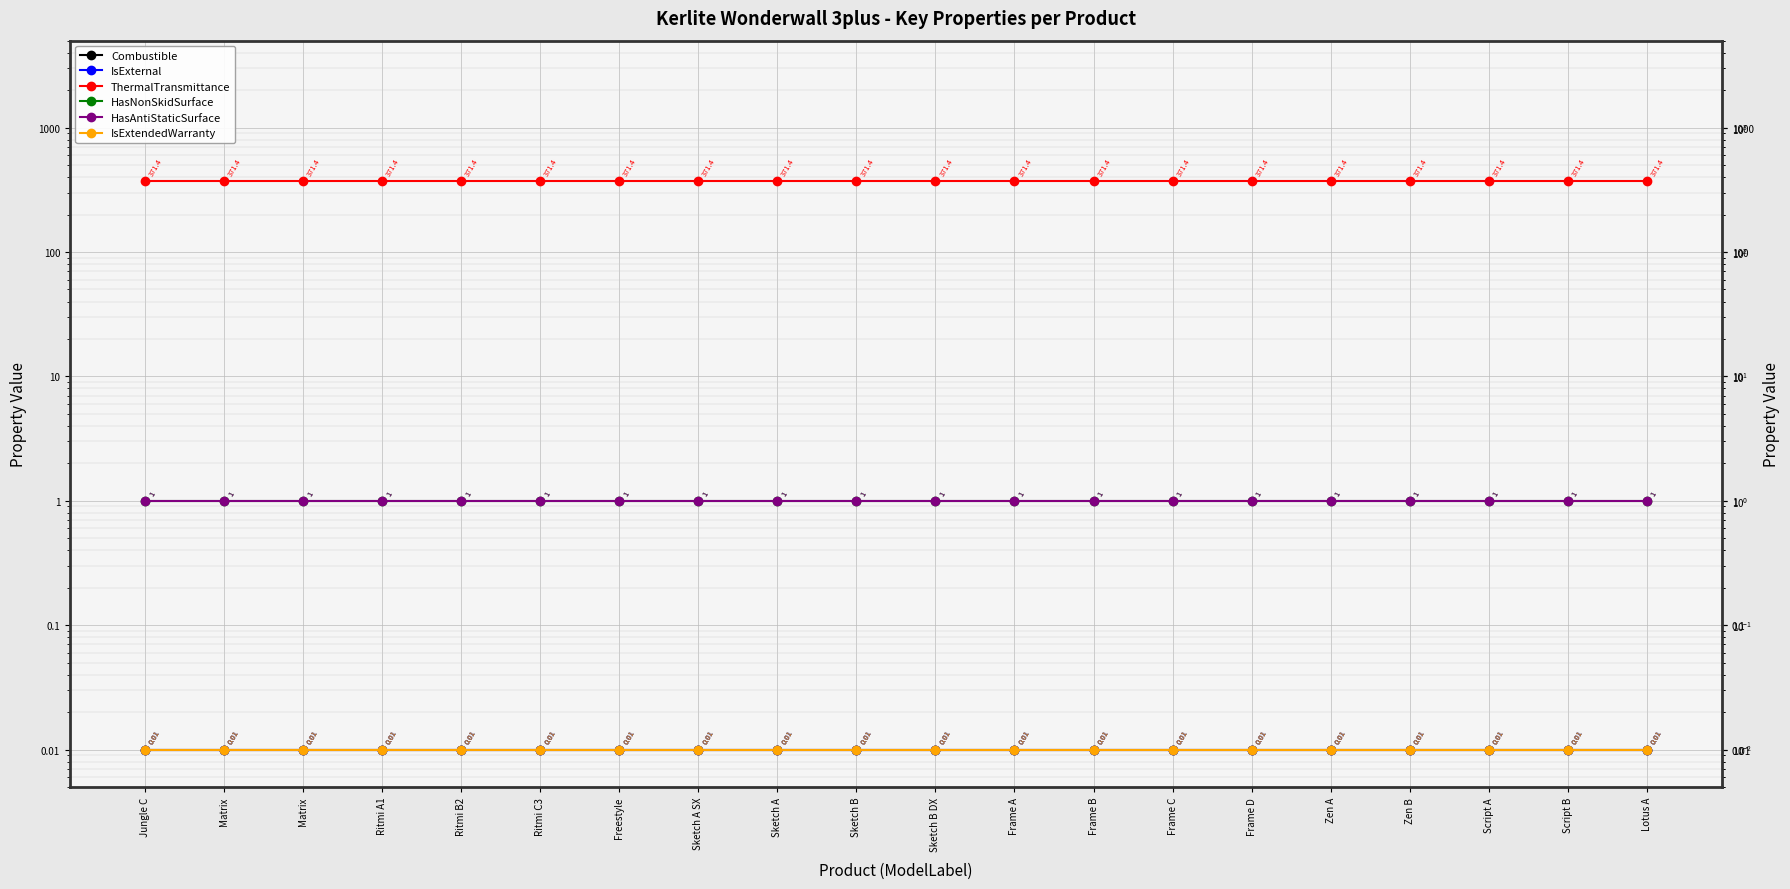

How many lines are shown in the chart?

6